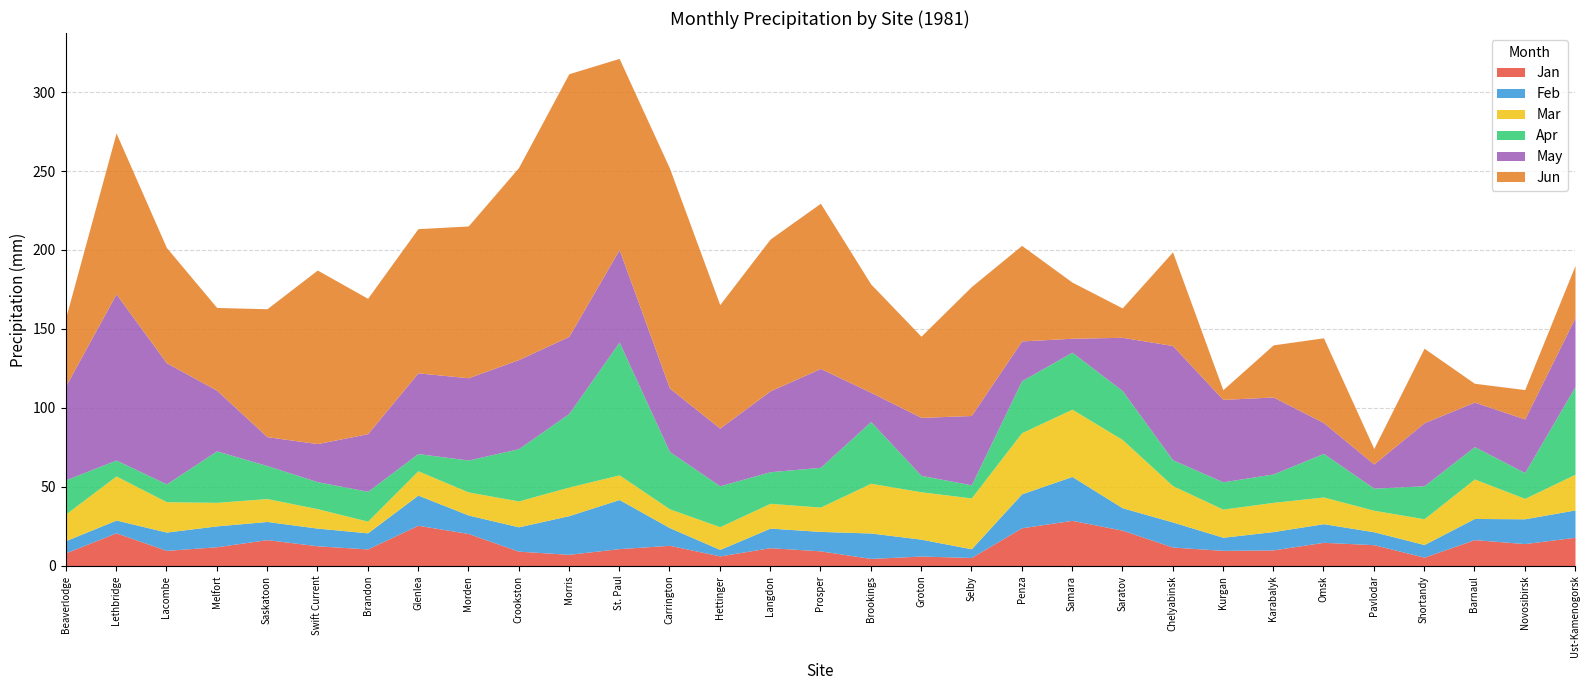

True or false: Mar has a value of 9.2 at Penza.

False